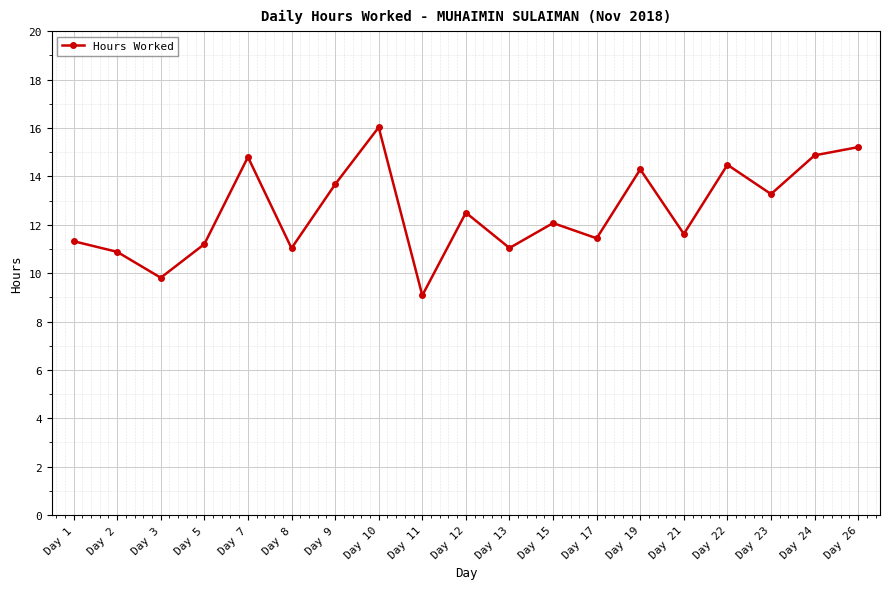

Does the chart have visible grid lines?

Yes